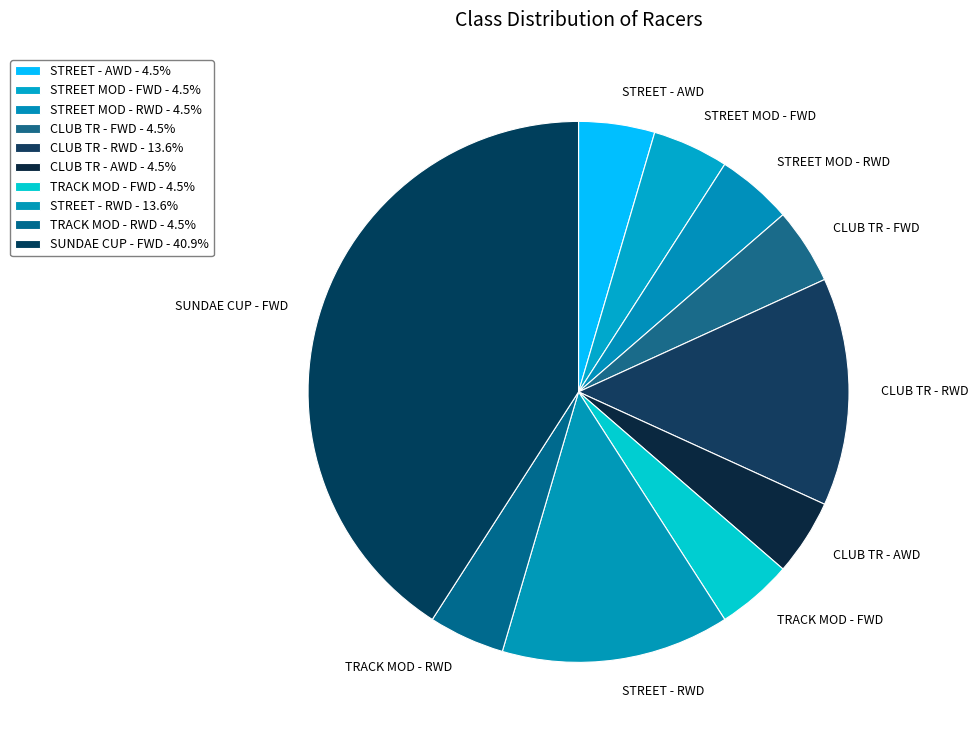

True or false: CLUB TR - RWD accounts for 14% of the total.

True